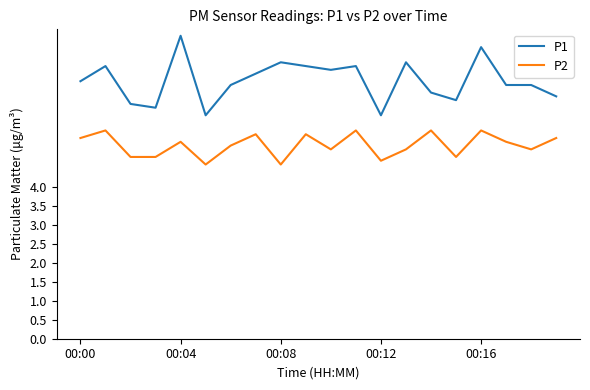

What is the difference between the maximum and minimum values in the P2 series?

0.9